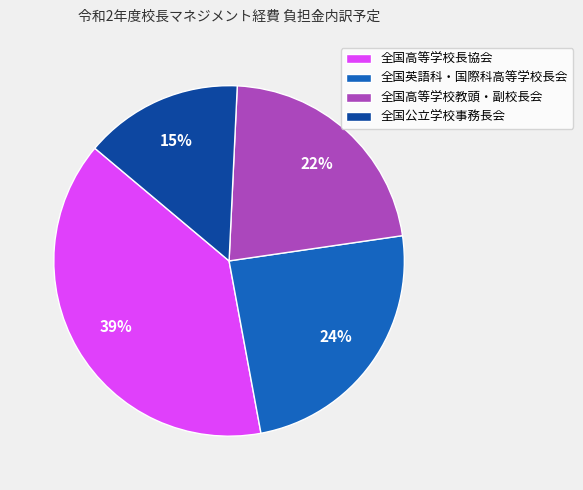

What is the ratio of the value at 全国英語科・国際科高等学校長会 to the value at 全国高等学校教頭・副校長会?

1.1